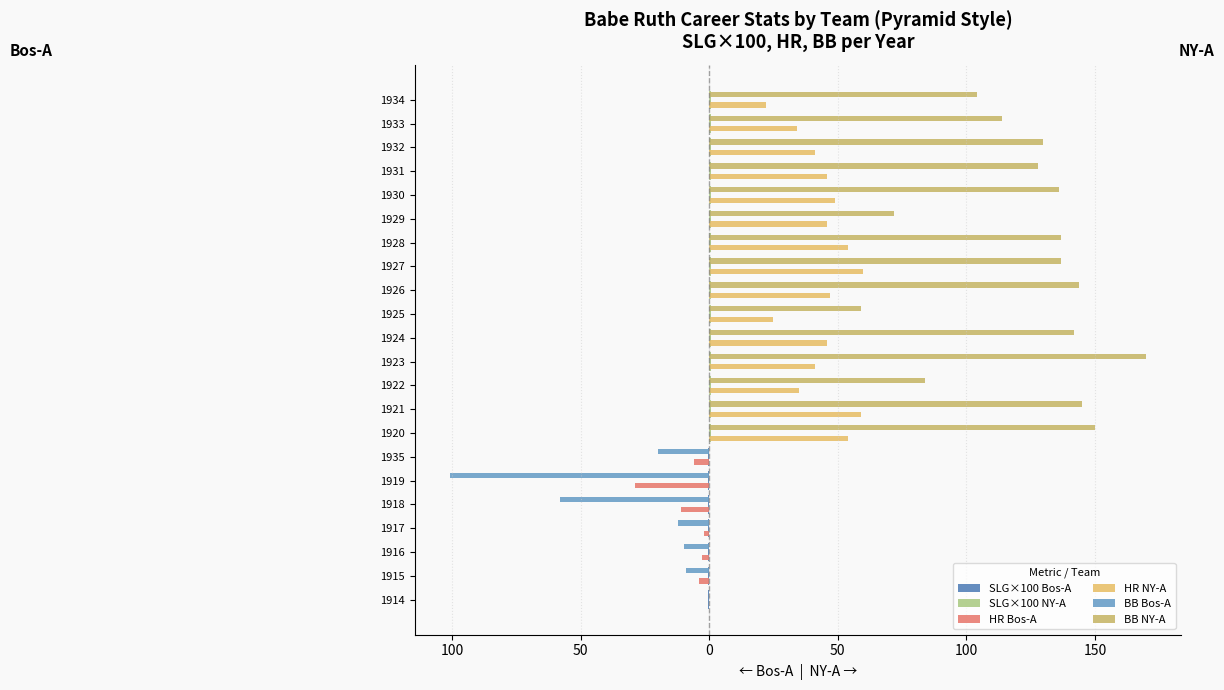

Does the chart contain any negative values?

Yes